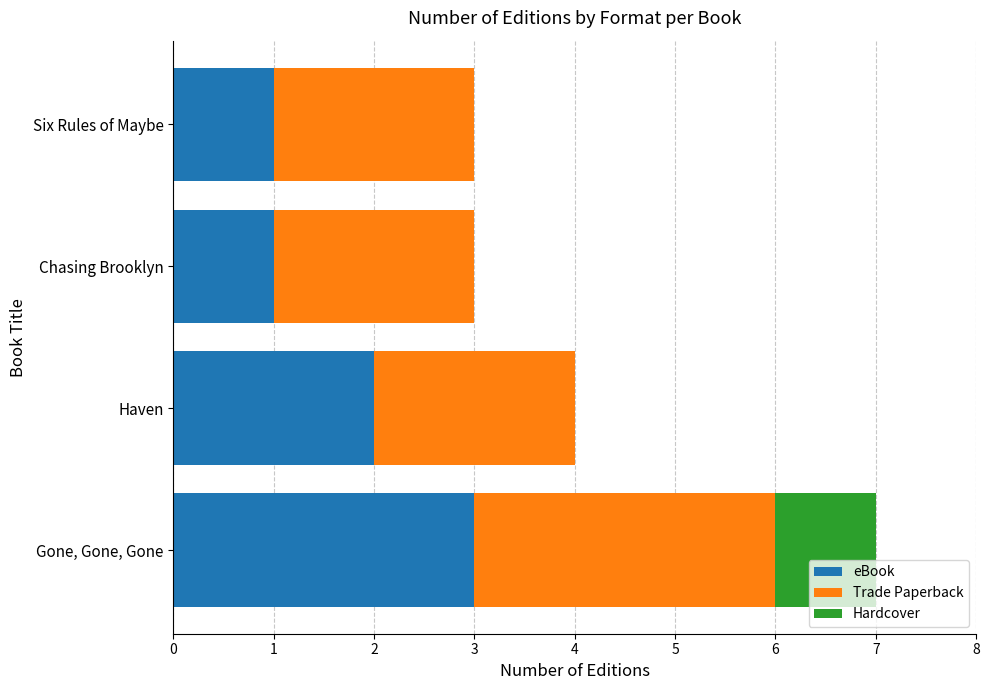

Read the eBook value at Gone, Gone, Gone.

3